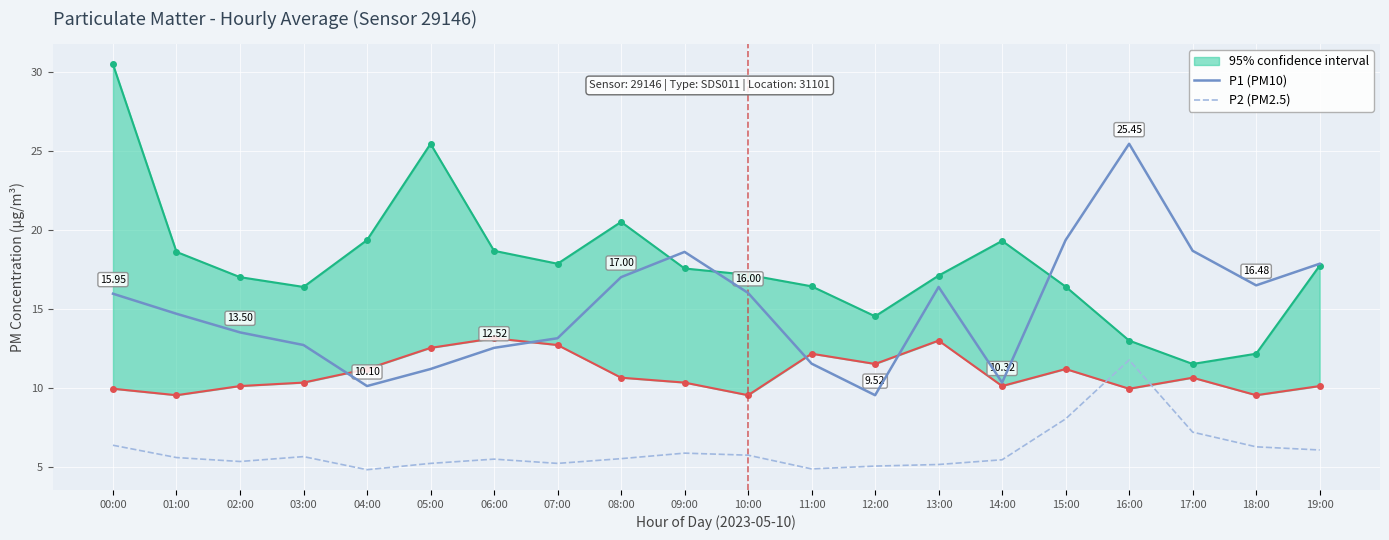

What position from the right is 06:00?

14